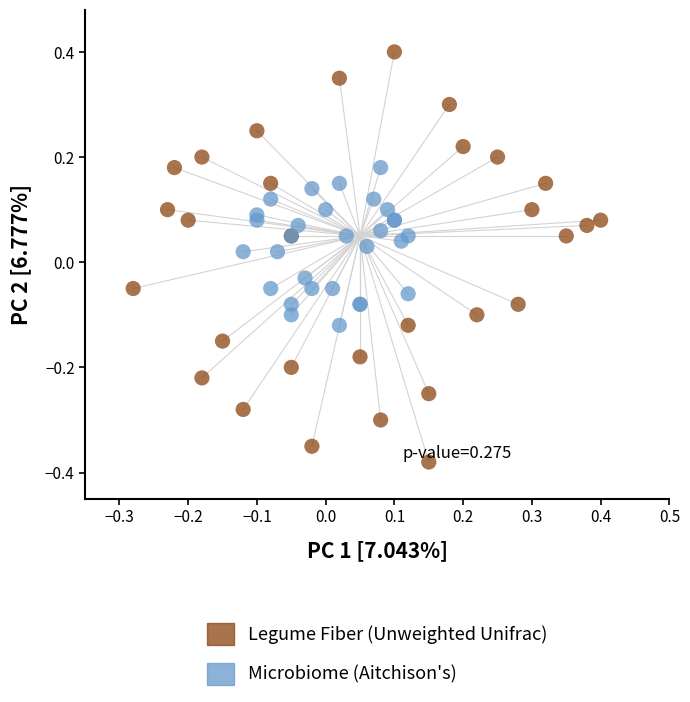

Which series reaches the minimum Y coordinate?

Legume Fiber (Unweighted Unifrac)